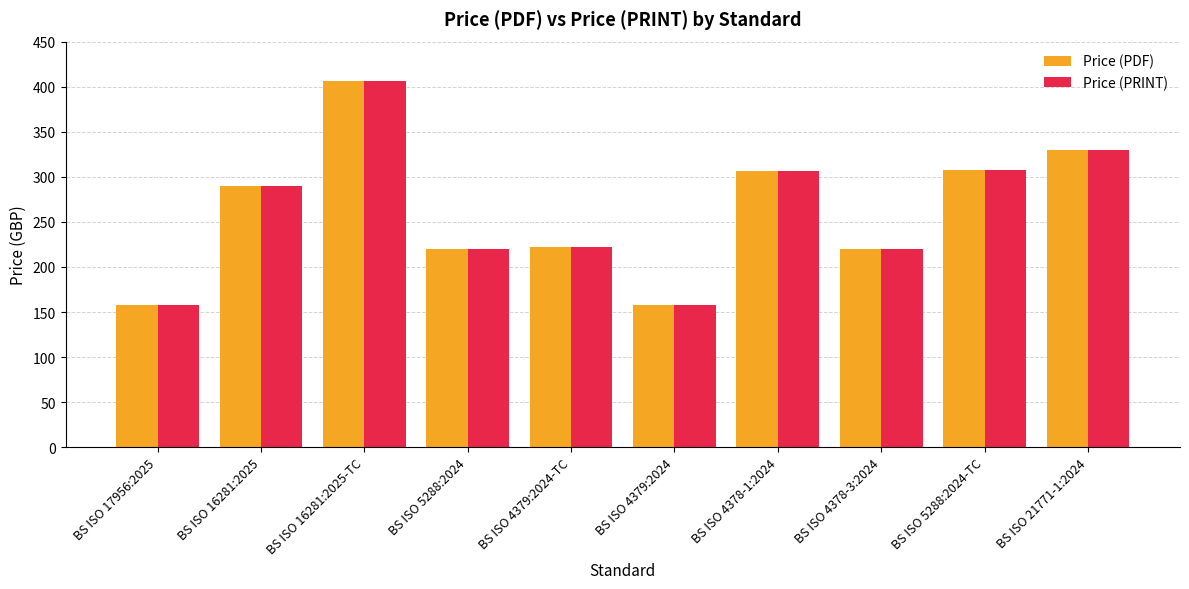

How many data points does each series have?

10